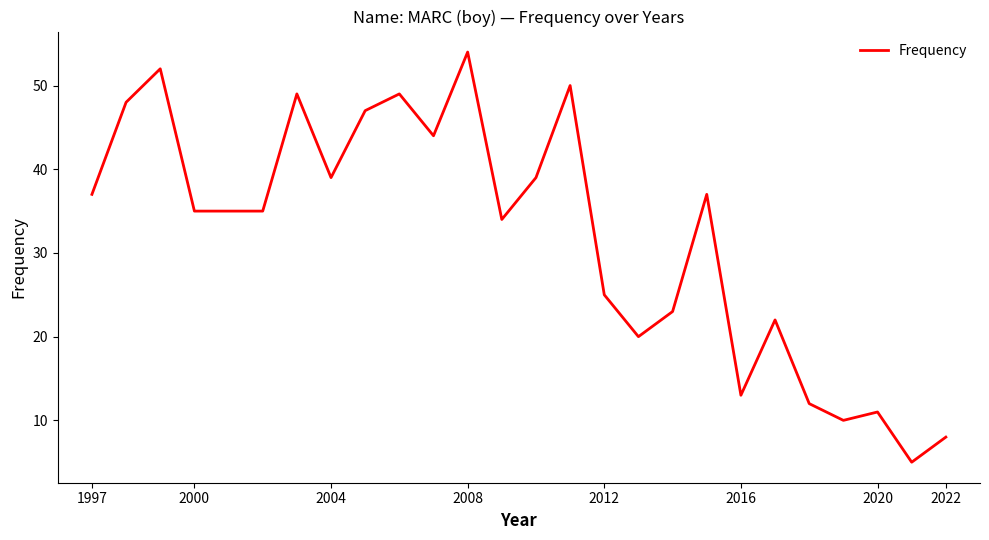

What is the greatest value displayed?

54